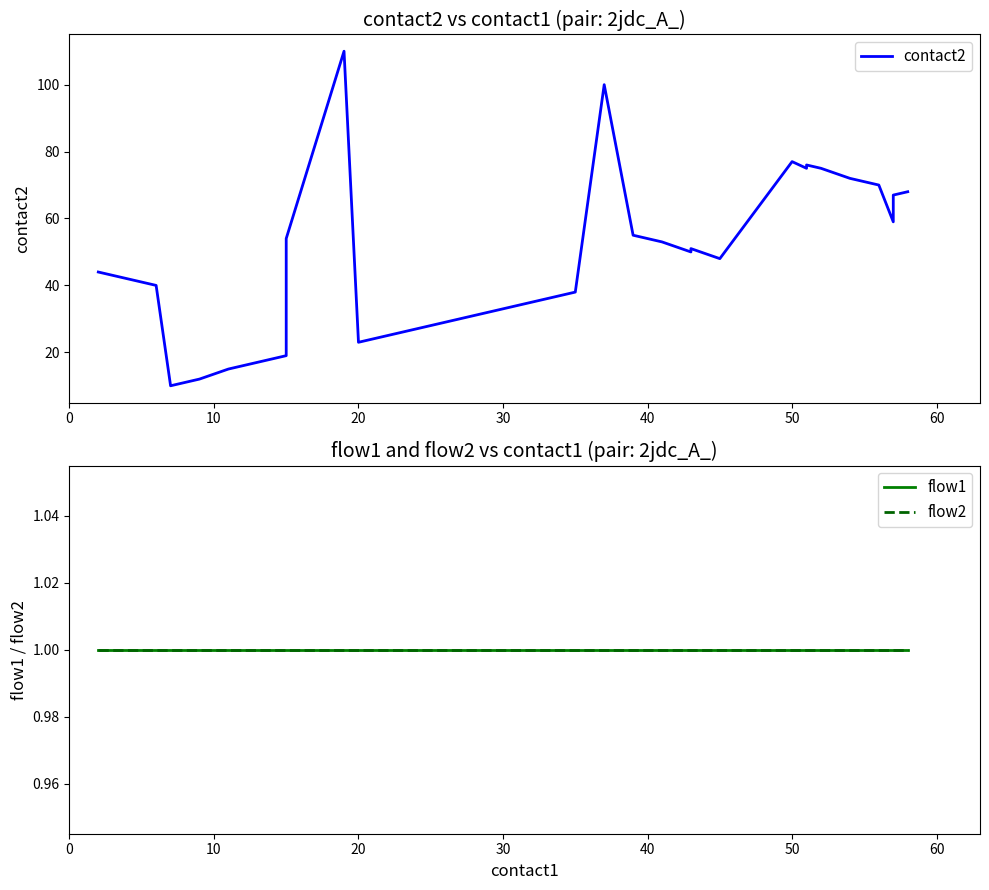

What is the maximum value shown in the chart?

110